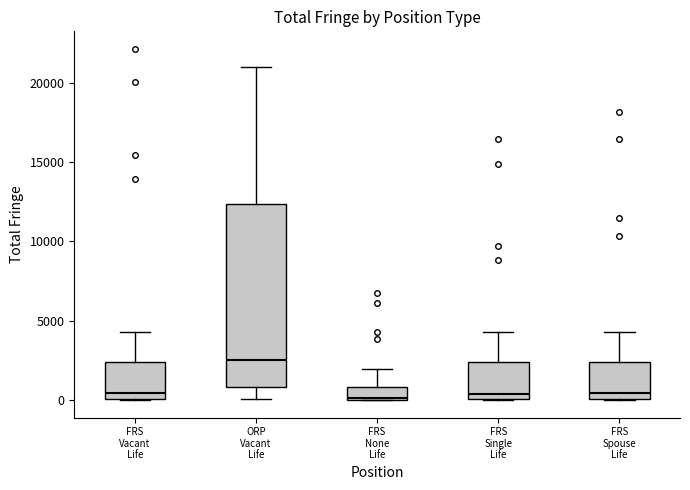

Reading left to right, read every box against the y-axis: the position of its median line, the range the box covers, and the ends of its whiskers. The values are not printed on the chart, so give them approximately, as read against the axis.

FRS Vacant Life: median 500, box 0 to 2500, whiskers 0 to 4500
ORP Vacant Life: median 2500, box 1000 to 12500, whiskers 0 to 21000
FRS None Life: median 0, box 0 to 1000, whiskers 0 to 2000
FRS Single Life: median 500, box 0 to 2500, whiskers 0 to 4500
FRS Spouse Life: median 500, box 0 to 2500, whiskers 0 to 4500